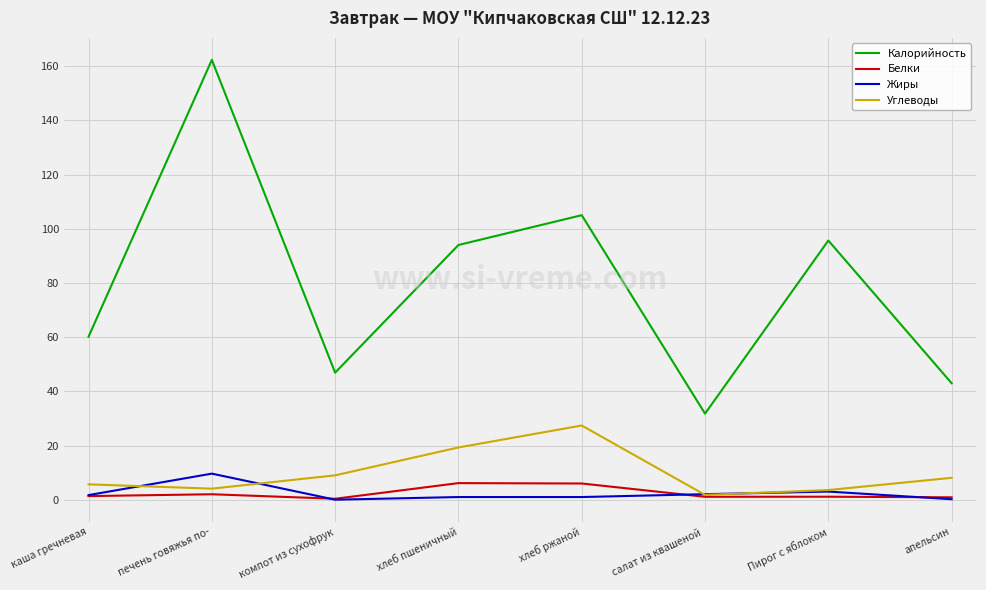

What is the greatest value displayed?

162.3